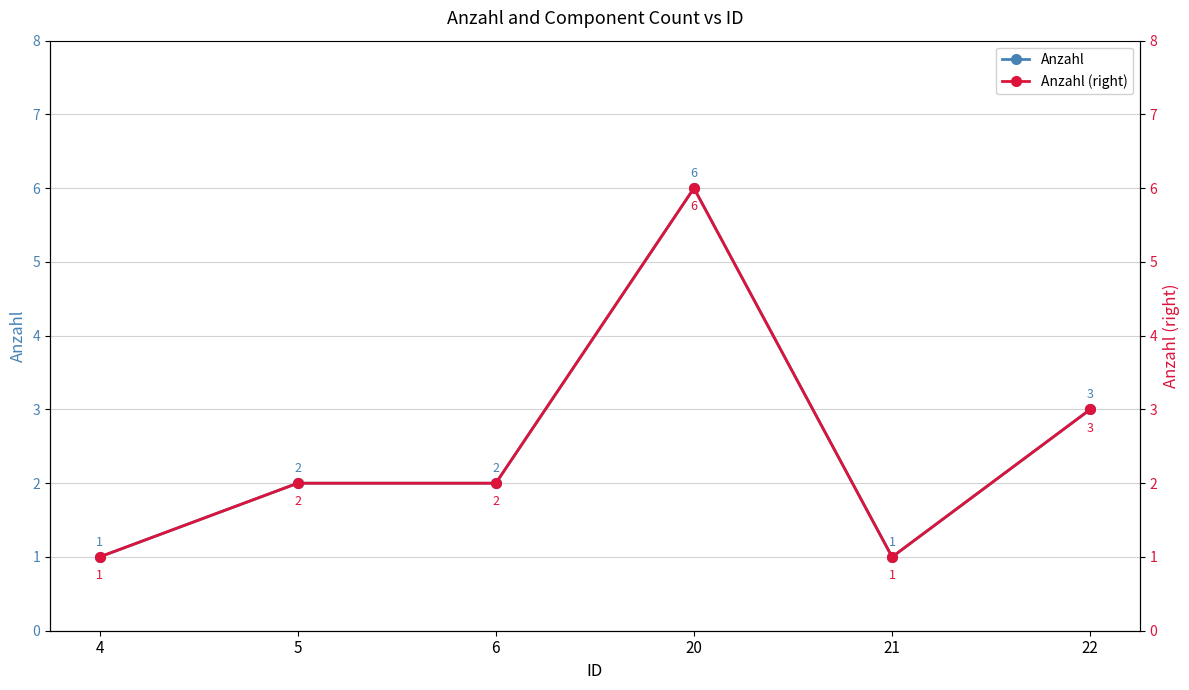

Does the chart have visible grid lines?

Yes